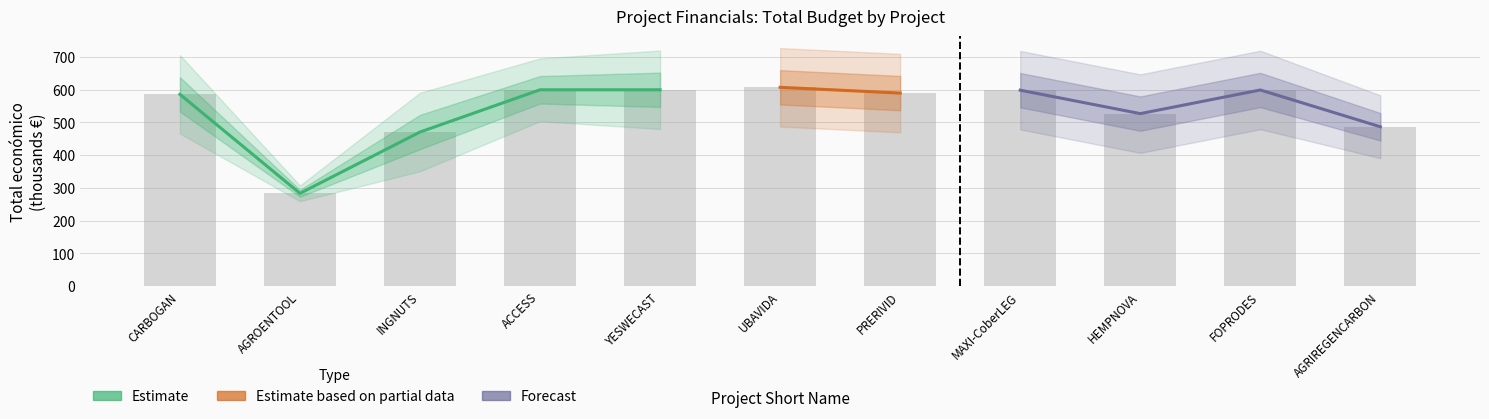

The chart shows a value of 599.8 at ACCESS. True or false?

True